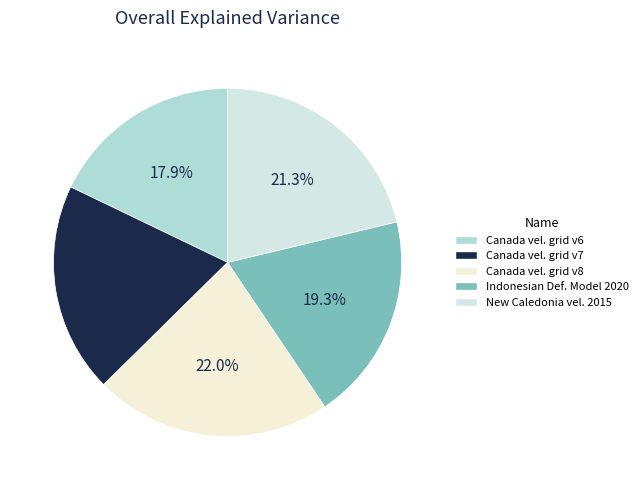

To the nearest percent, what is the difference between the largest and smallest slice percentages?

4%